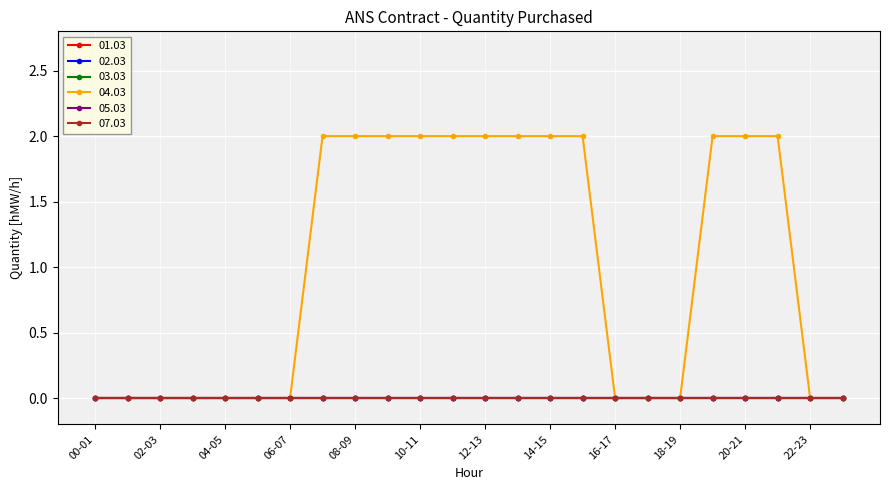

True or false: 07.03 and 05.03 intersect in this chart.

False